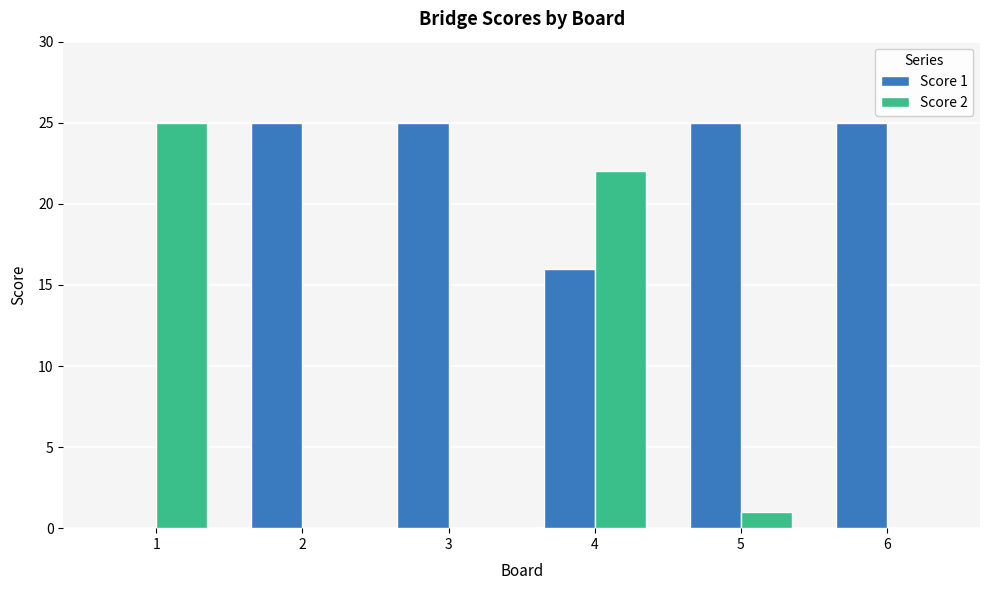

The value of Score 2 at 1 is 25. True or false?

True